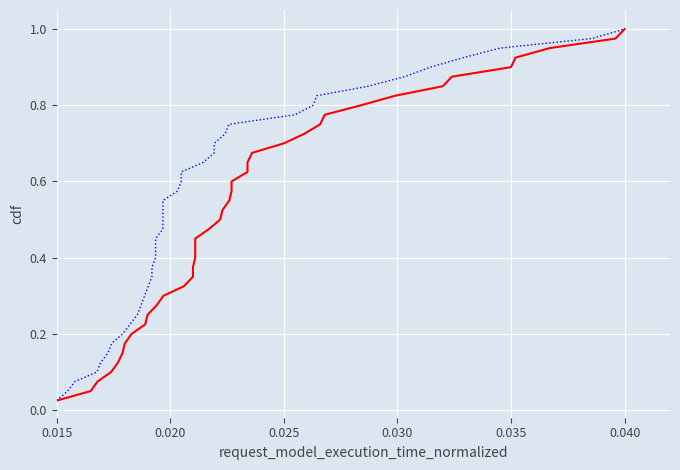

At 0.015, list the series in order from smallest to largest.

P1, P2